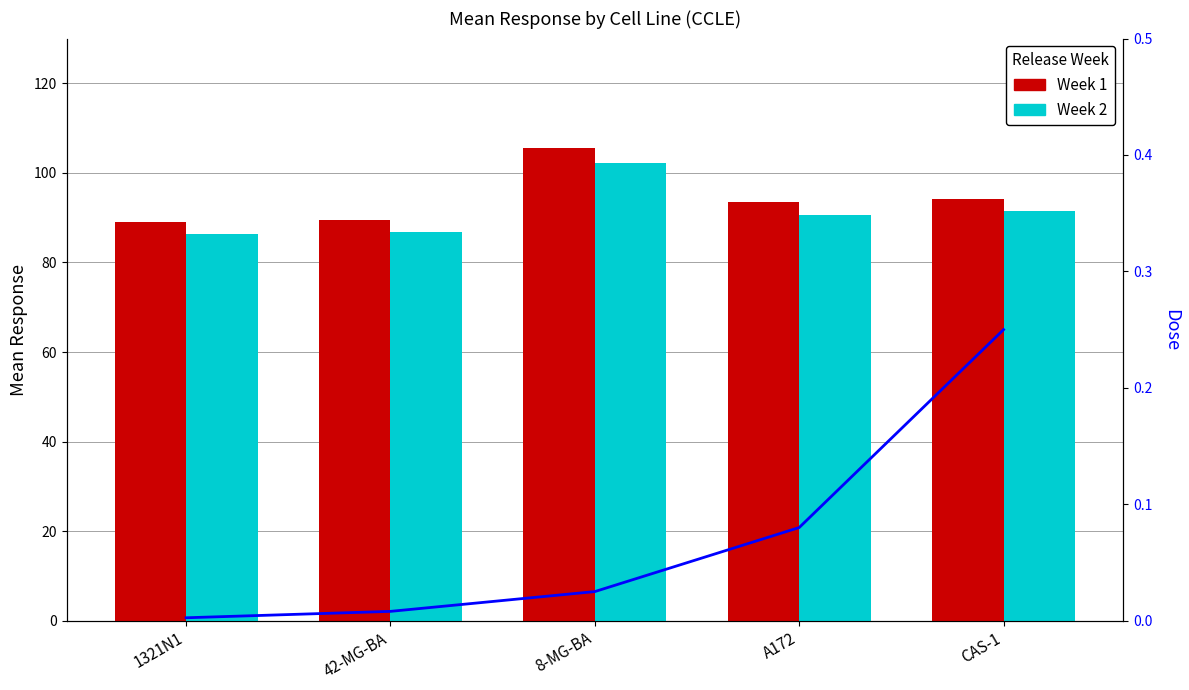

List the series in order of their overall mean, highest first.

Week 1, Week 2